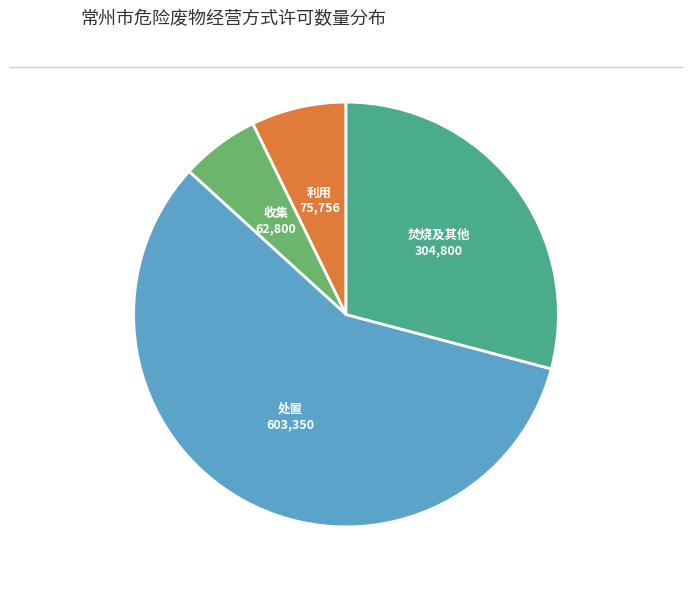

Does any single category account for the majority?

Yes